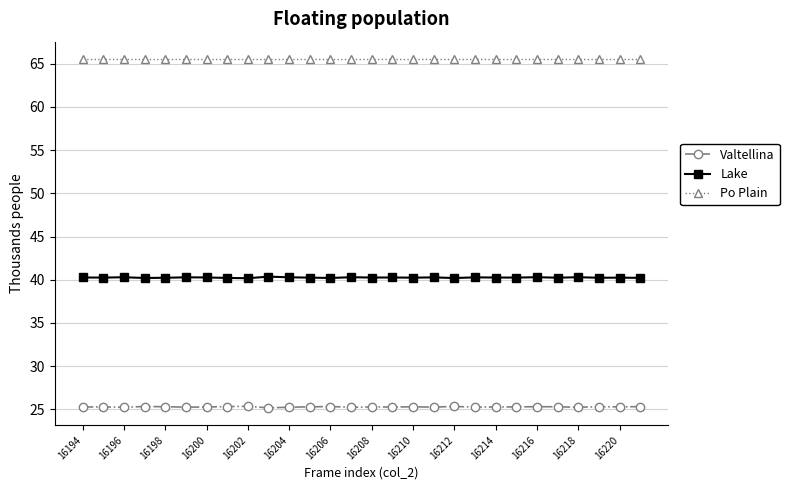

What is the value of the Valtellina point at the 21st from the left?

25.3